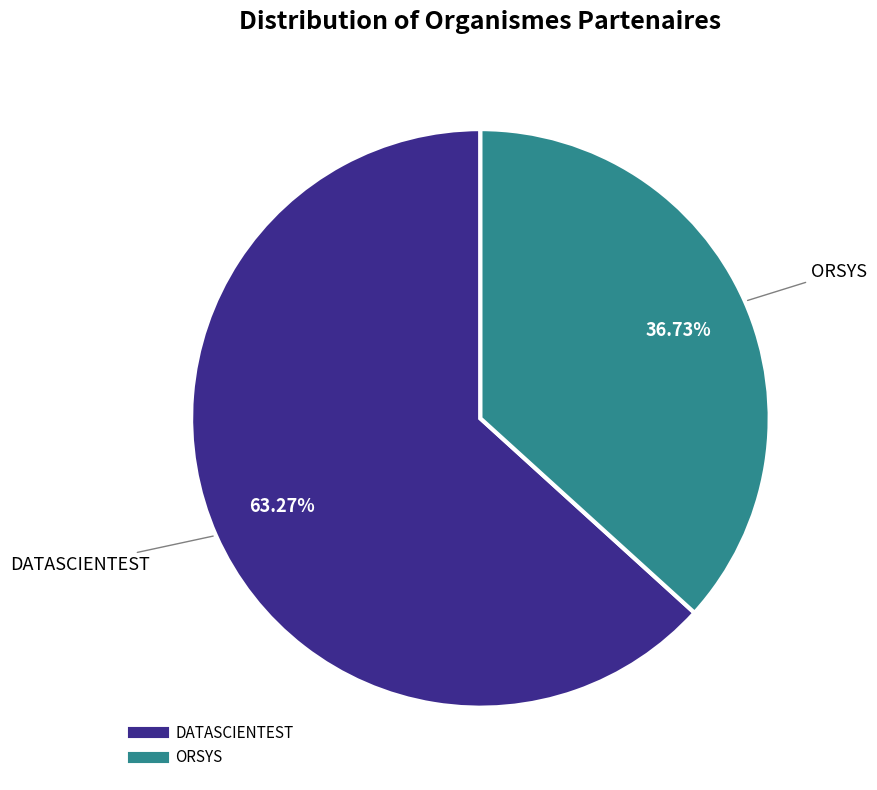

What percentage is the ORSYS slice, to the nearest percent?

37%